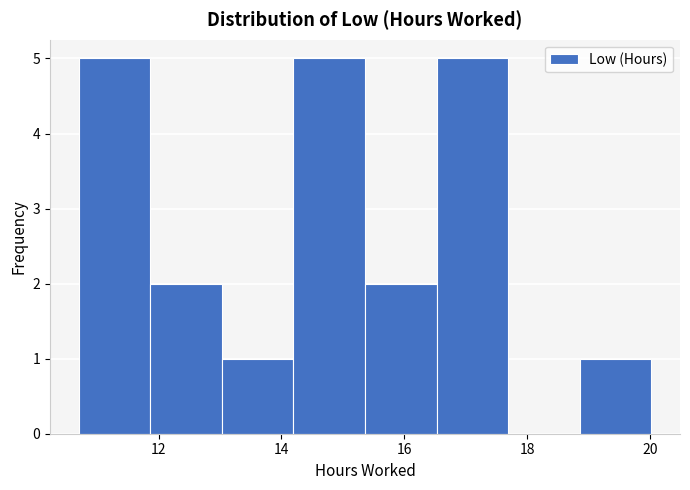

Reading left to right, transcribe this chart: for each bar, give the range it covers on the x-axis and its height. Neither the bar edges nor the heights are printed on the chart, so give them approximately, as read against the axes.

10.8 to 11.8: 5
11.8 to 13.0: 2
13.0 to 14.2: 1
14.2 to 15.4: 5
15.4 to 16.6: 2
16.6 to 17.6: 5
17.6 to 18.8: 0
18.8 to 20.0: 1